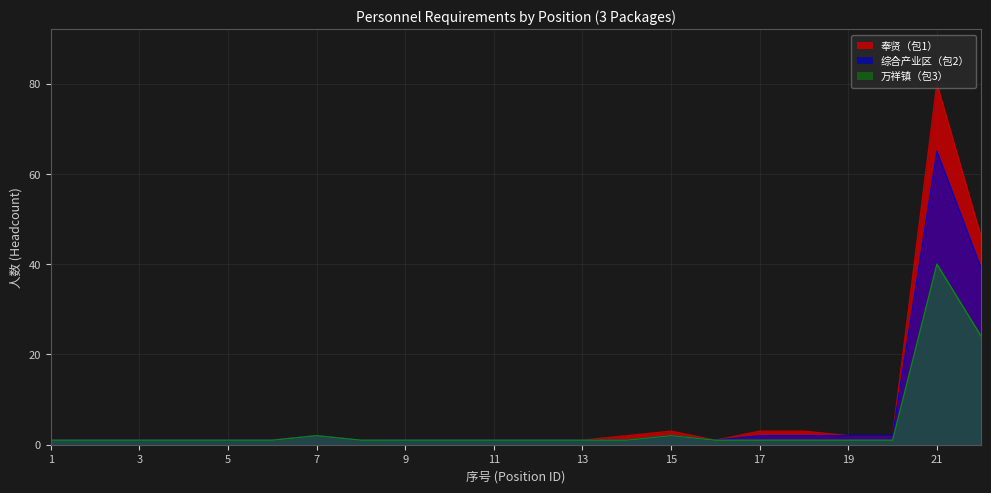

True or false: 万祥镇（包3） has a value of 40 at 21.

True